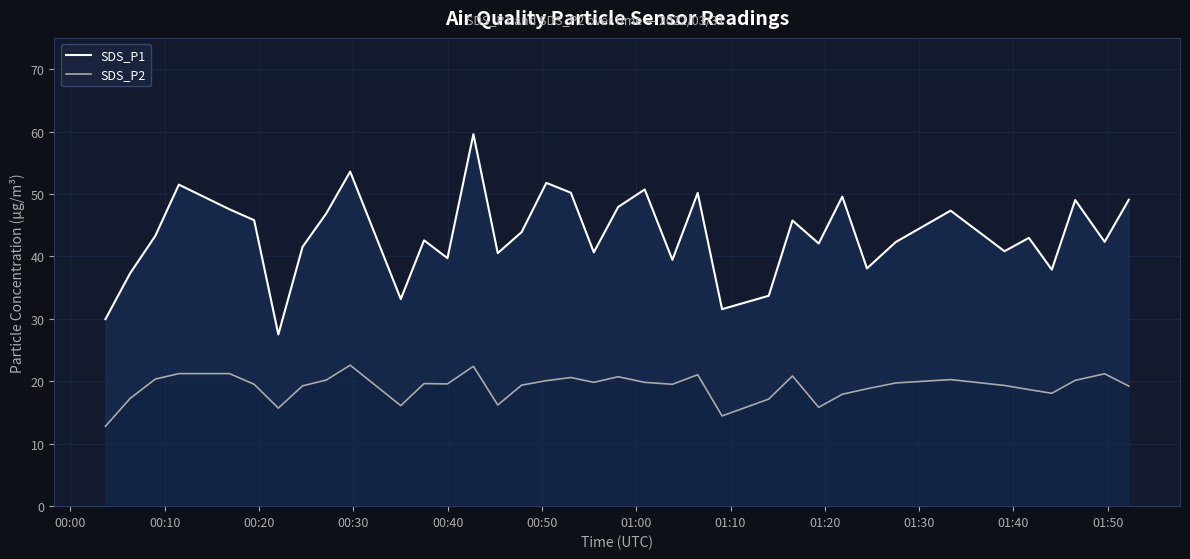

List the series in order of their overall mean, lowest first.

SDS_P2, SDS_P1